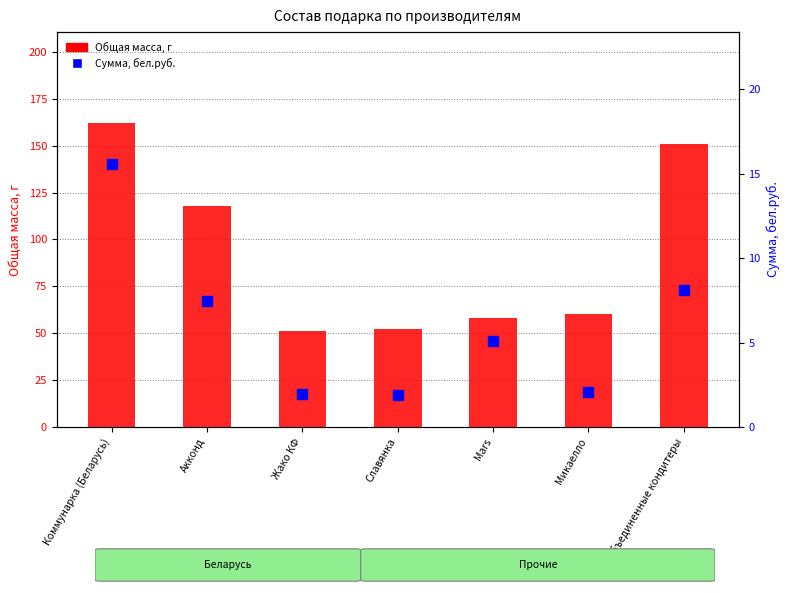

Is the value of Сумма, бел.руб. at Объединенные кондитеры greater than the value of Общая масса, г at Акконд?

No